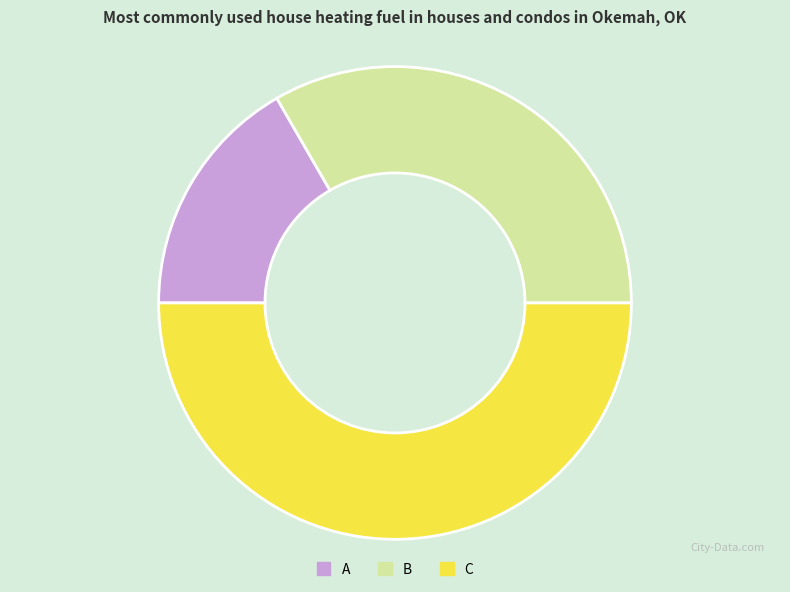

Between C and B, which is larger?

C